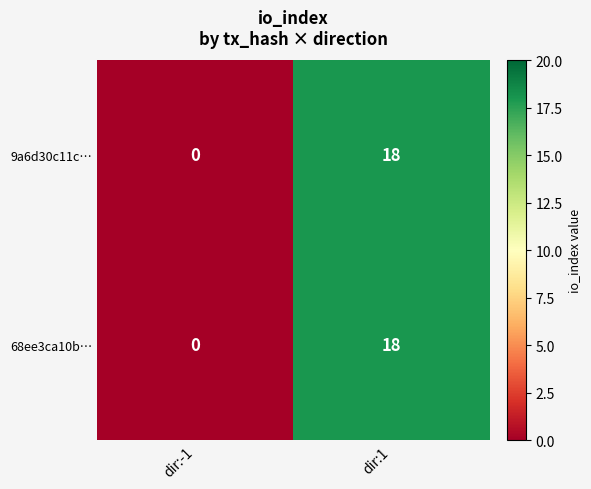

Is it true that 68ee3ca10b… equals 0 at dir:-1?

True